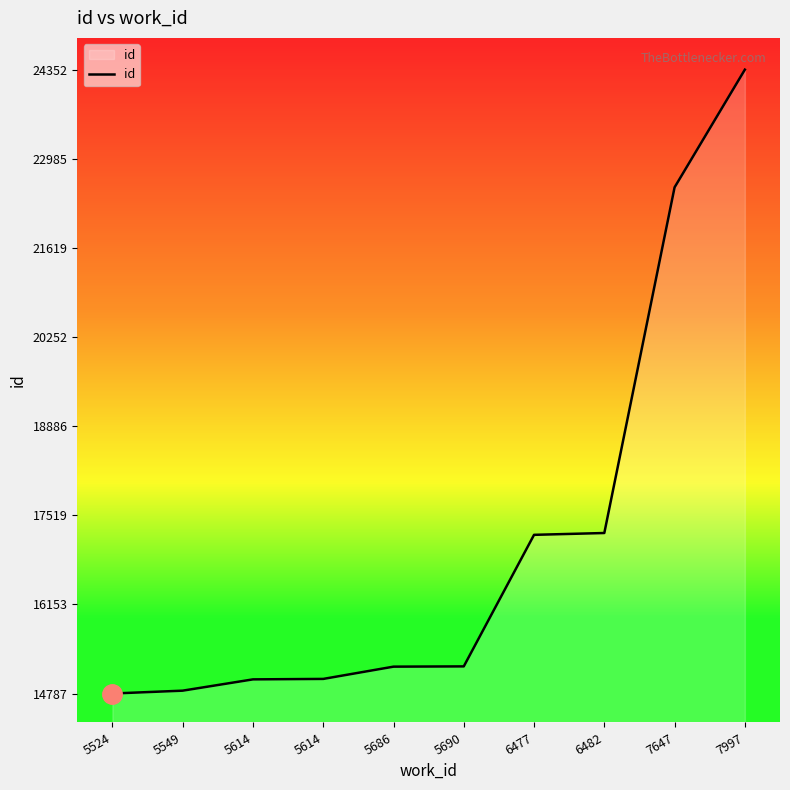

True or false: the data has more than 0 interior local peaks.

False